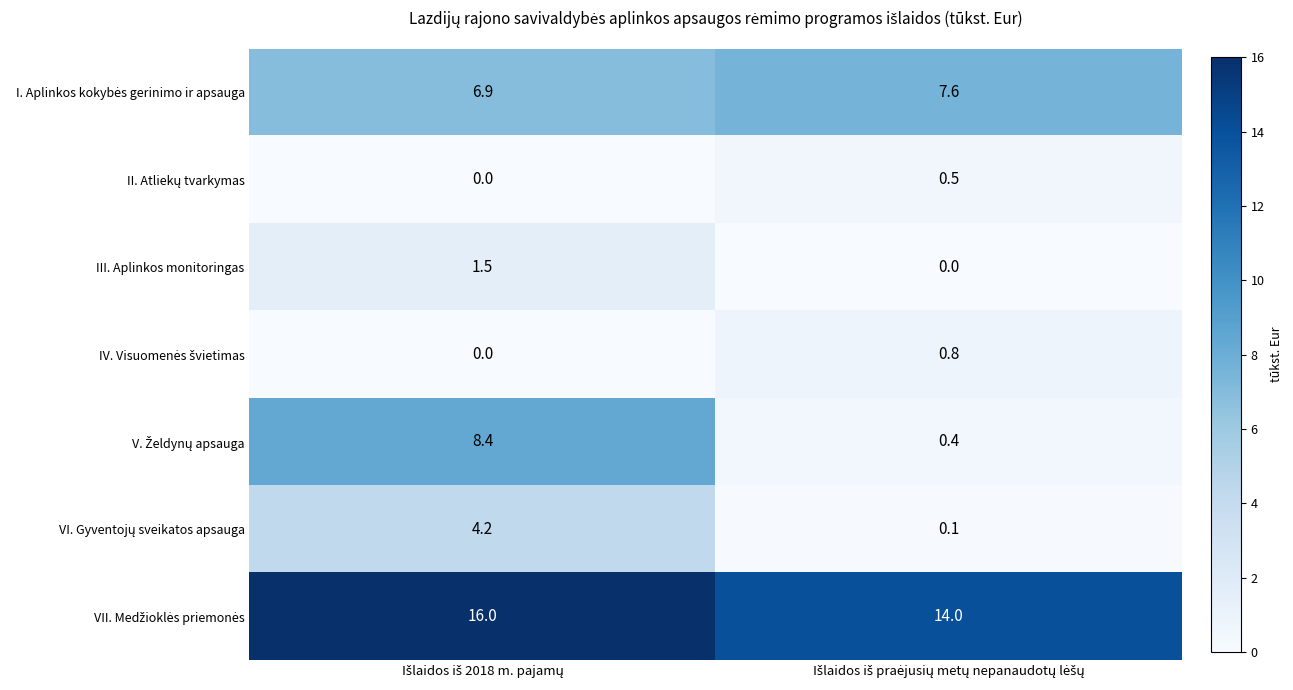

What is the greatest value displayed?

16.0